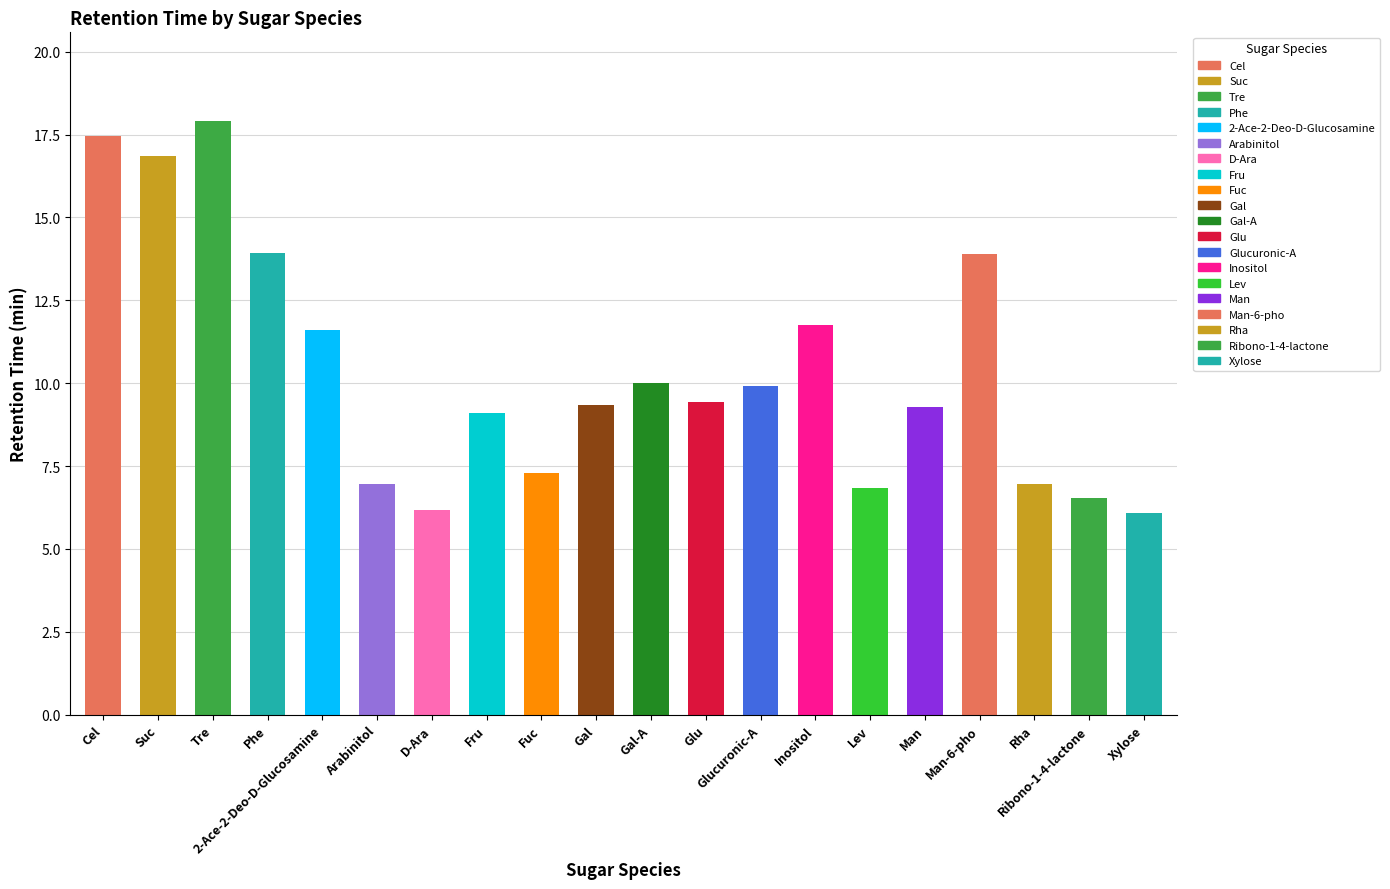

What is the difference between the values at Fru and Tre?

8.8